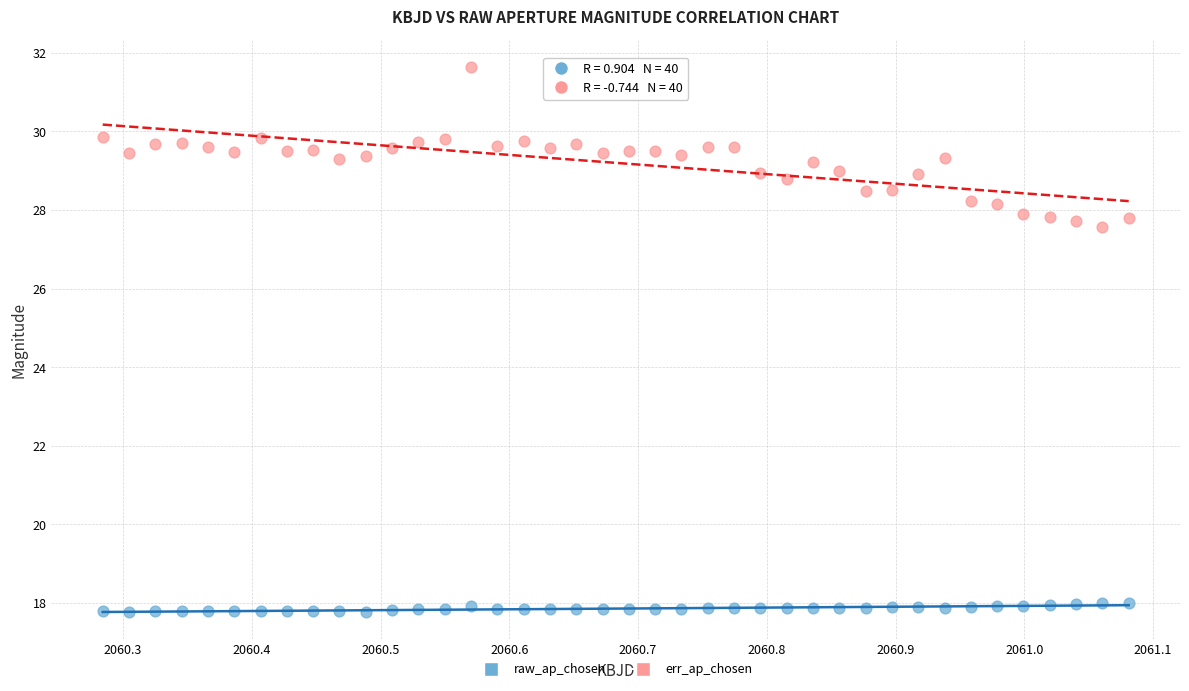

Across all data points, what is the range of X values (max minus min)?

0.8